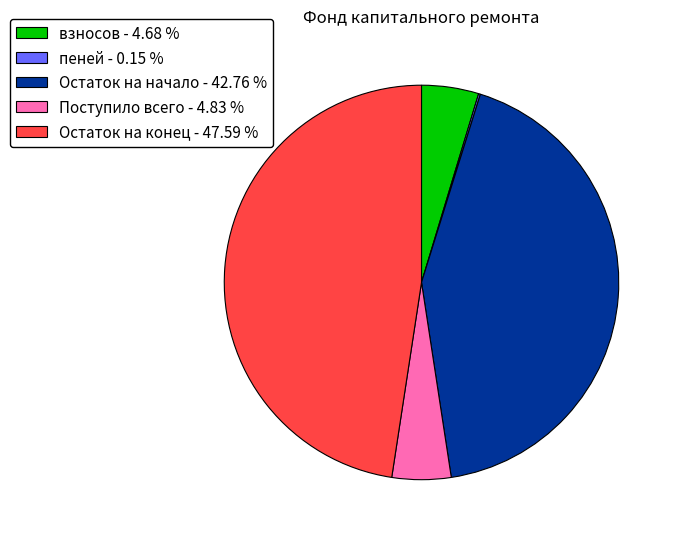

What is the ratio of the value at Остаток на конец - 47.59 % to the value at Поступило всего - 4.83 %?

9.9